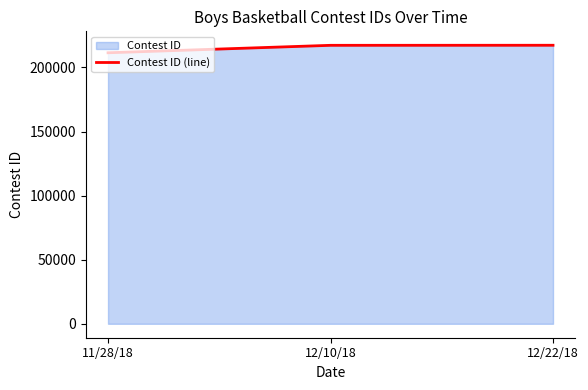

Which has a higher value, 11/28/18 or 12/22/18?

12/22/18